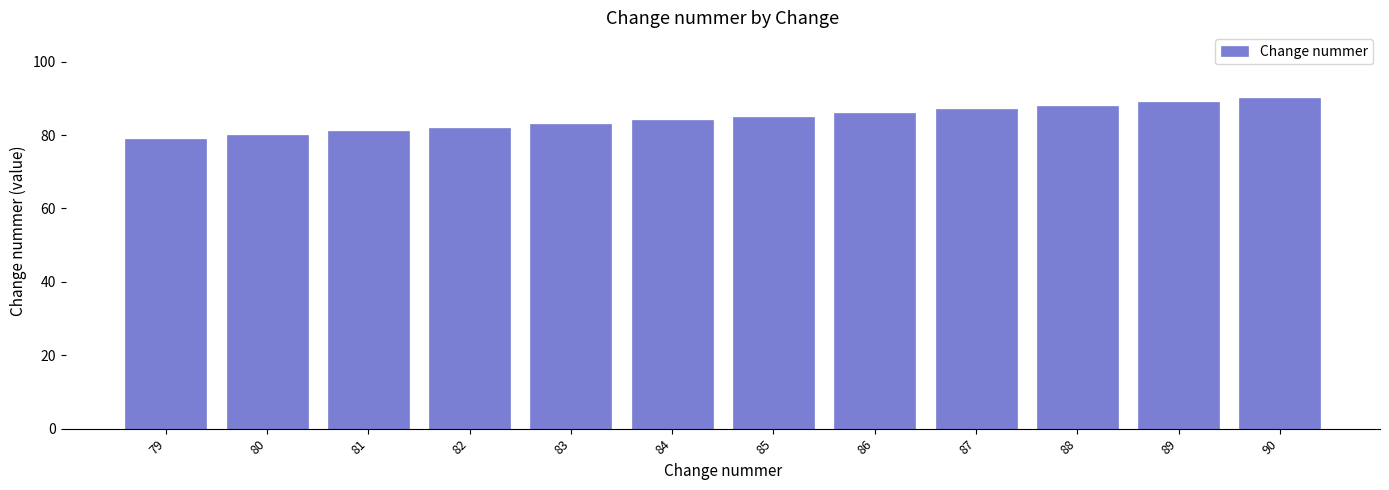

Reading right to left, transcribe all the data shown in this chart.

90	89	88	87	86	85	84	83	82	81	80	79